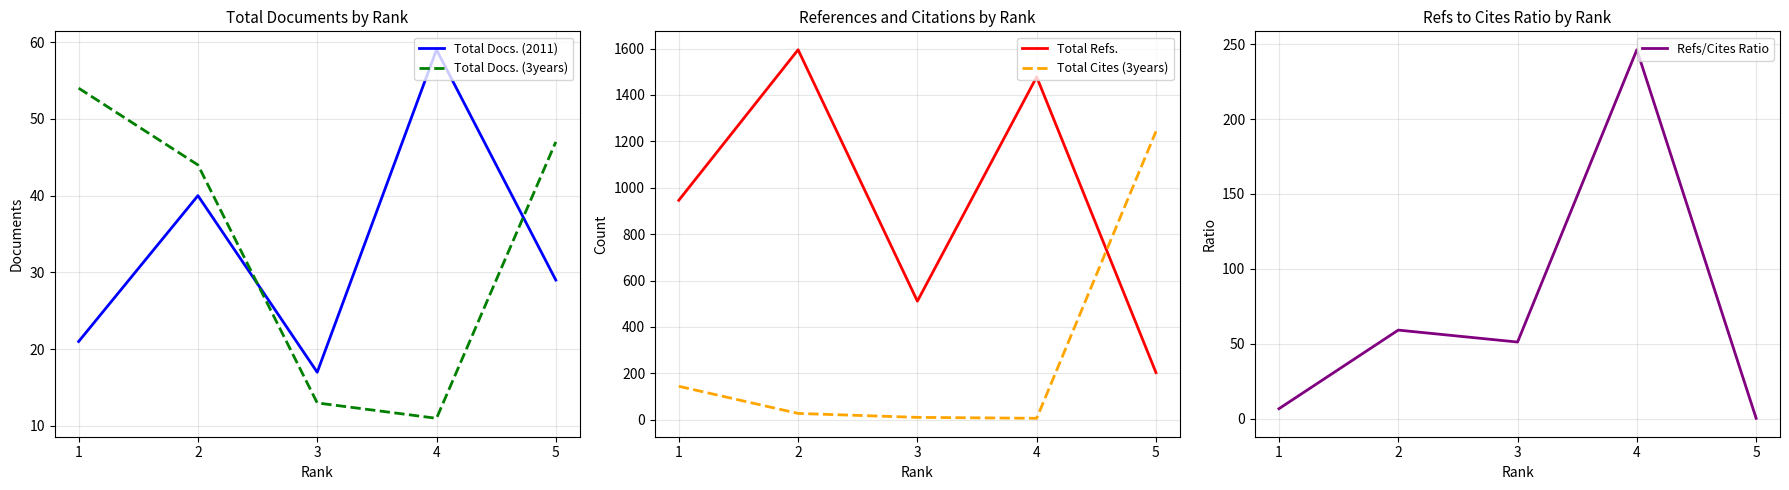

The Total Docs. (2011) series shows 99.3 at 4. True or false?

False